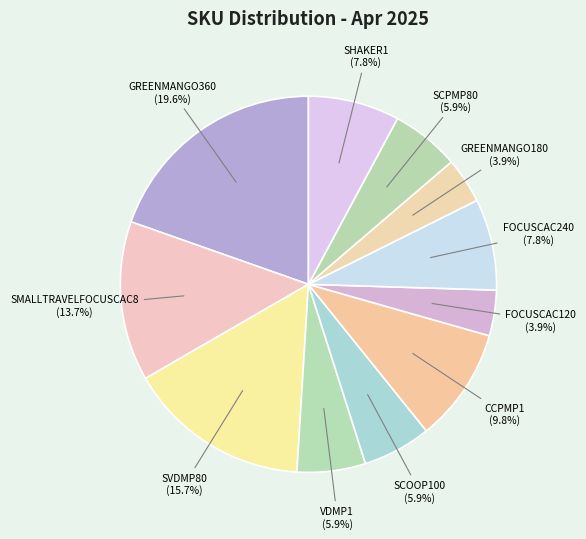

Count the number of slices in the pie.

11